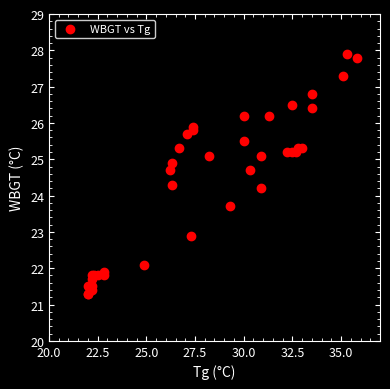

What Y value in the scatter plot is closest to 24?

24.2